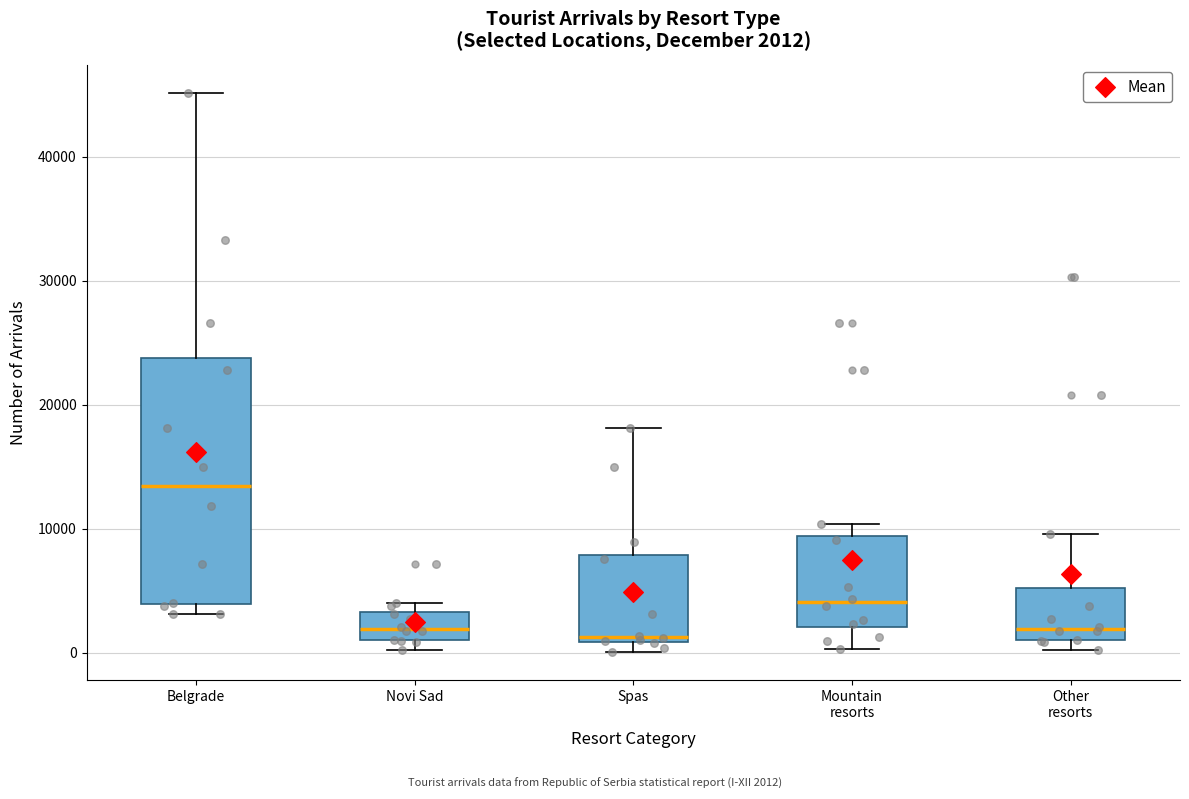

Which box is the tallest, from its lower edge to its upper edge?

Belgrade